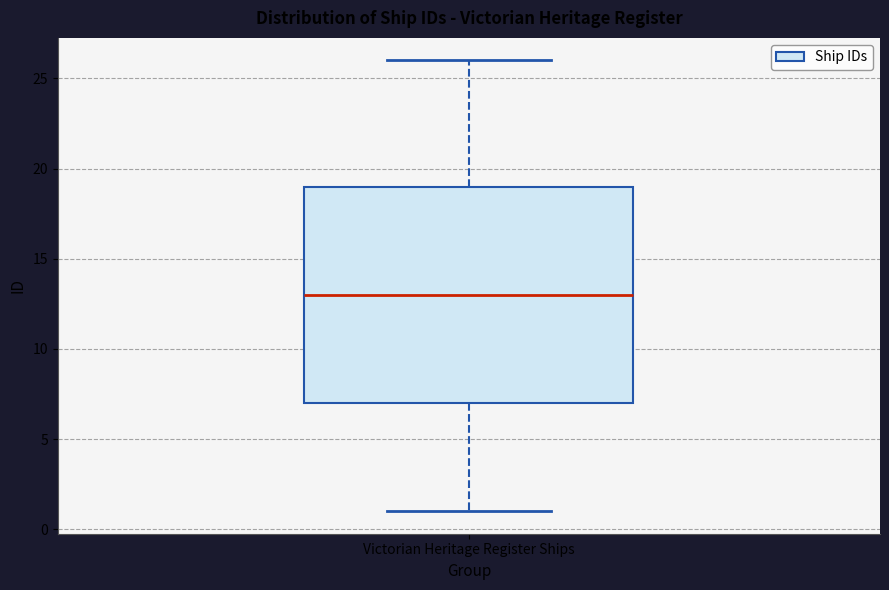

Read this box plot against the y-axis: the position of the median line, the range covered by the box, and the ends of both whiskers. The values are not printed on the chart, so give them approximately, as read against the axis.

median 13, box 7 to 19, whiskers 1 to 26